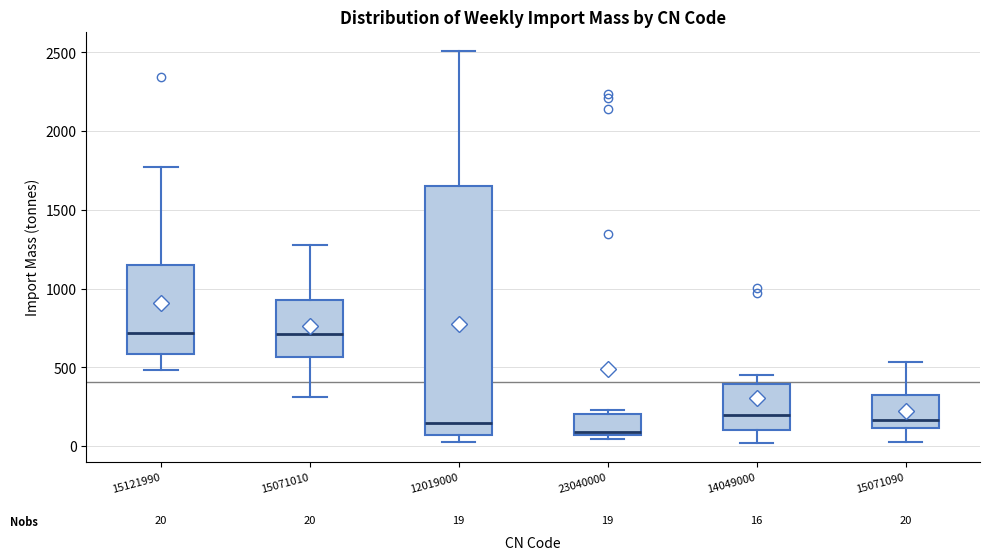

Which box's median line is the lowest?

23040000